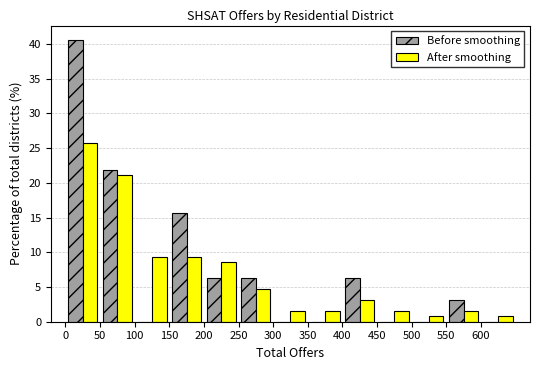

Reading left to right, transcribe this chart: for each range on the x-axis, give the height of each series' bar. The values are not printed on the chart, so give them approximately, as read against the axis.

0 to 50: Before smoothing=40.5	After smoothing=26.0
50 to 100: Before smoothing=22.0	After smoothing=21.0
100 to 150: Before smoothing=0	After smoothing=9.5
150 to 200: Before smoothing=15.5	After smoothing=9.5
200 to 250: Before smoothing=6.5	After smoothing=8.5
250 to 300: Before smoothing=6.5	After smoothing=4.5
300 to 350: Before smoothing=0	After smoothing=1.5
350 to 400: Before smoothing=0	After smoothing=1.5
400 to 450: Before smoothing=6.5	After smoothing=3.0
450 to 500: Before smoothing=0	After smoothing=1.5
500 to 550: Before smoothing=0	After smoothing=1.0
550 to 600: Before smoothing=3.0	After smoothing=1.5
600 to 650: Before smoothing=0	After smoothing=1.0